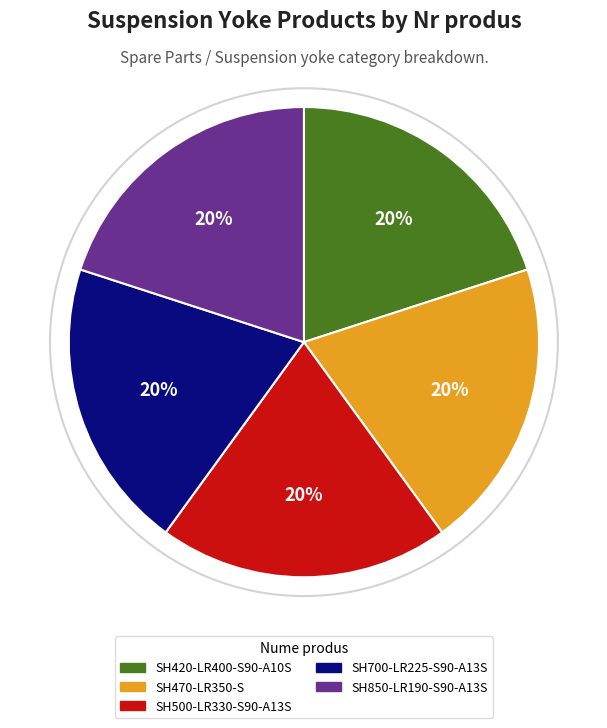

Is there a majority slice in this chart?

No